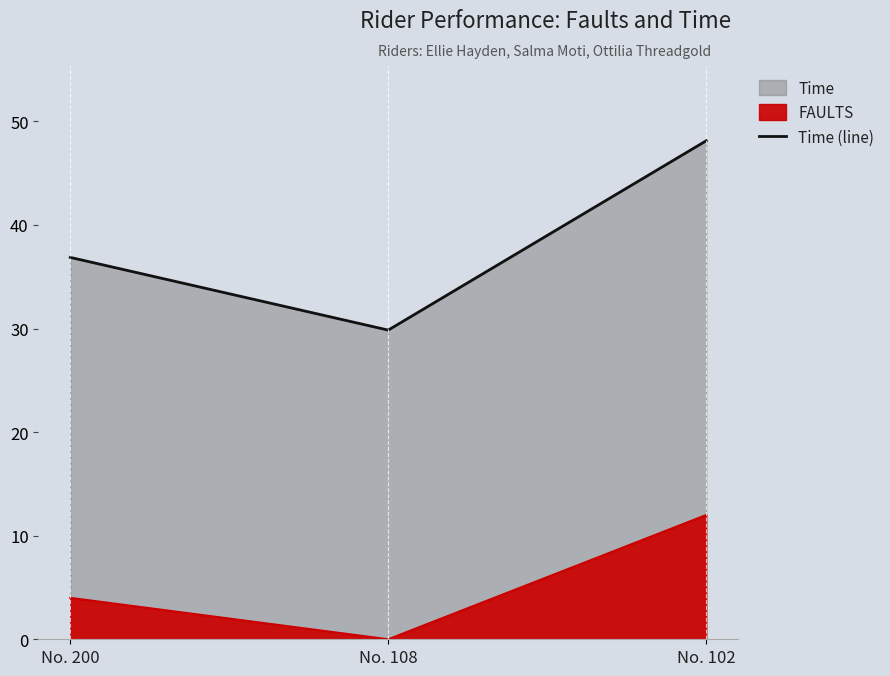

List the labels in order of value, largest first.

No. 102, No. 200, No. 108